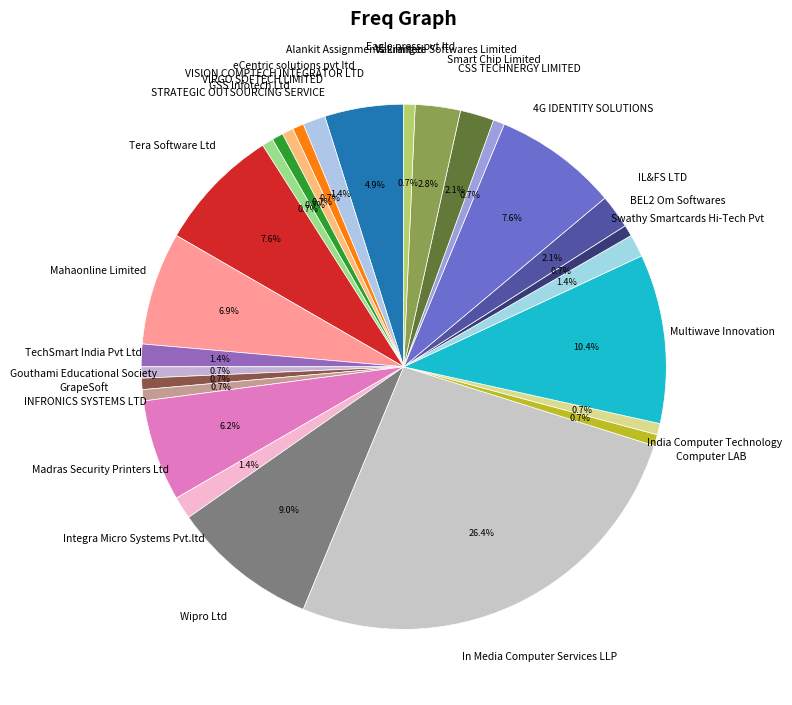

To the nearest percent, what is the difference between the largest and smallest slice percentages?

26%